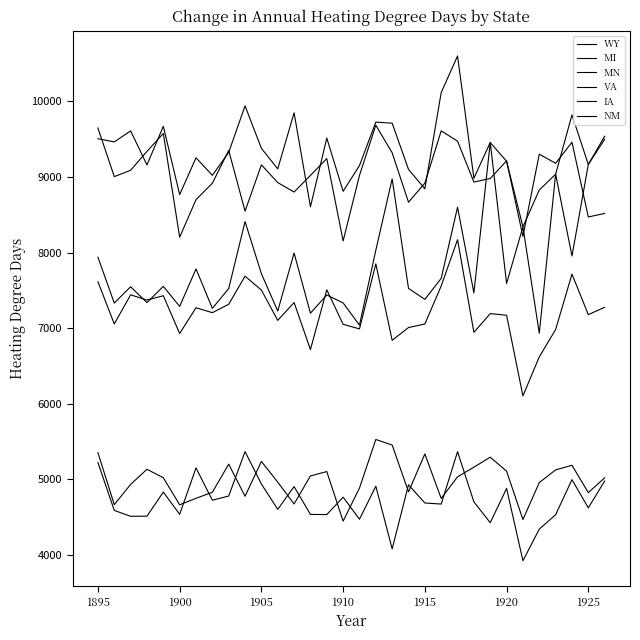

Is this an area chart (filled region under the line)?

No